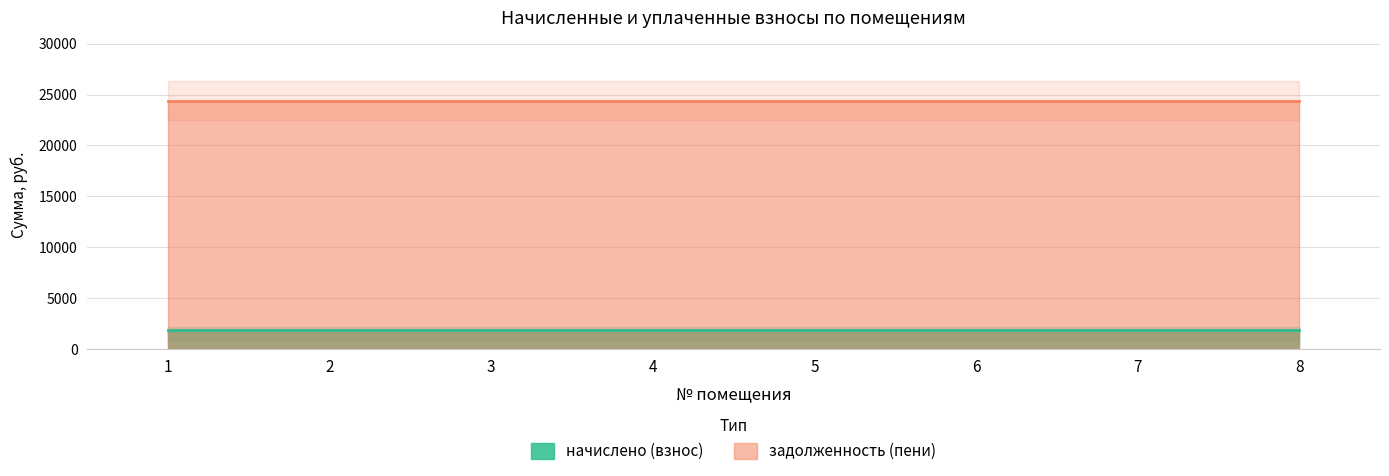

Reading left to right, extract all data points from this chart.

начислено (взнос): 1867.0	1867.0	1867.0	1867.0	1867.0	1867.0	1867.0	1867.0
задолженность (пени): 24408.0	24408.0	24408.0	24408.0	24408.0	24408.0	24408.0	24408.0